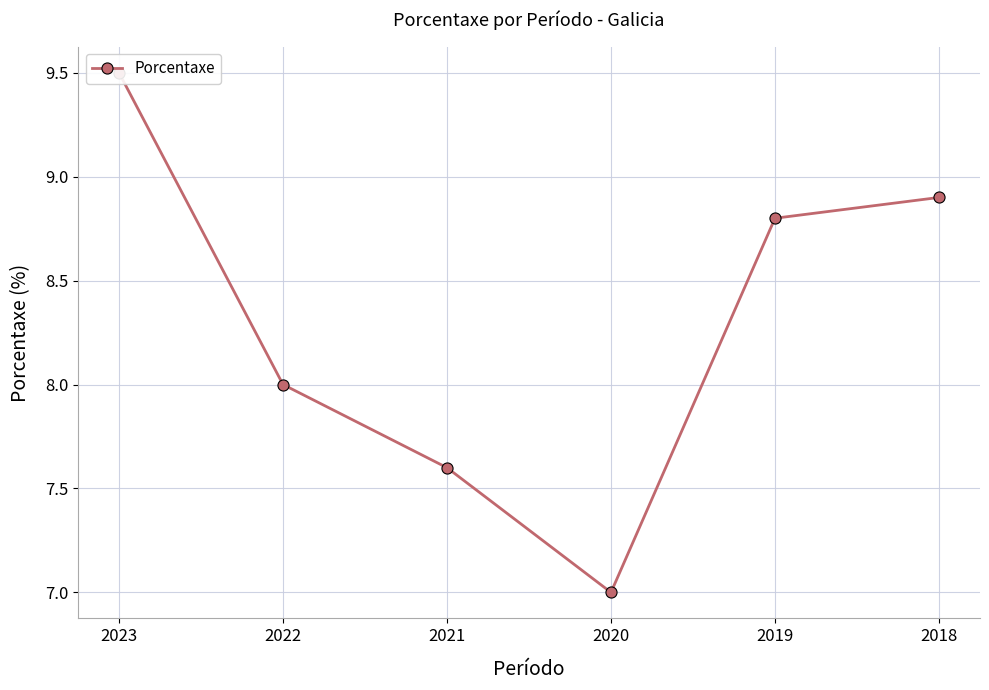

What is the sum of all values?

49.8